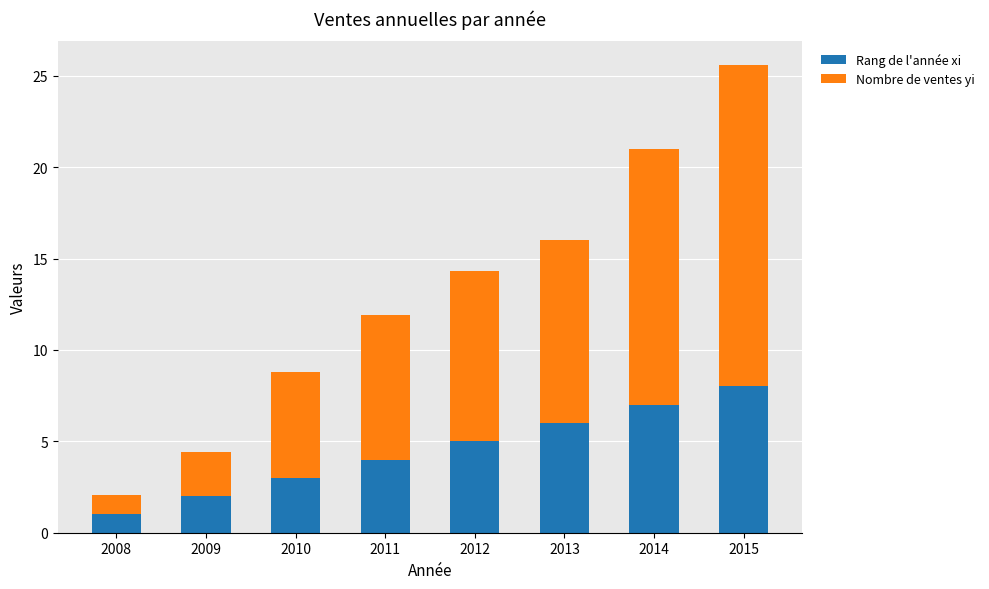

At which category is the sum across all series the highest?

2015